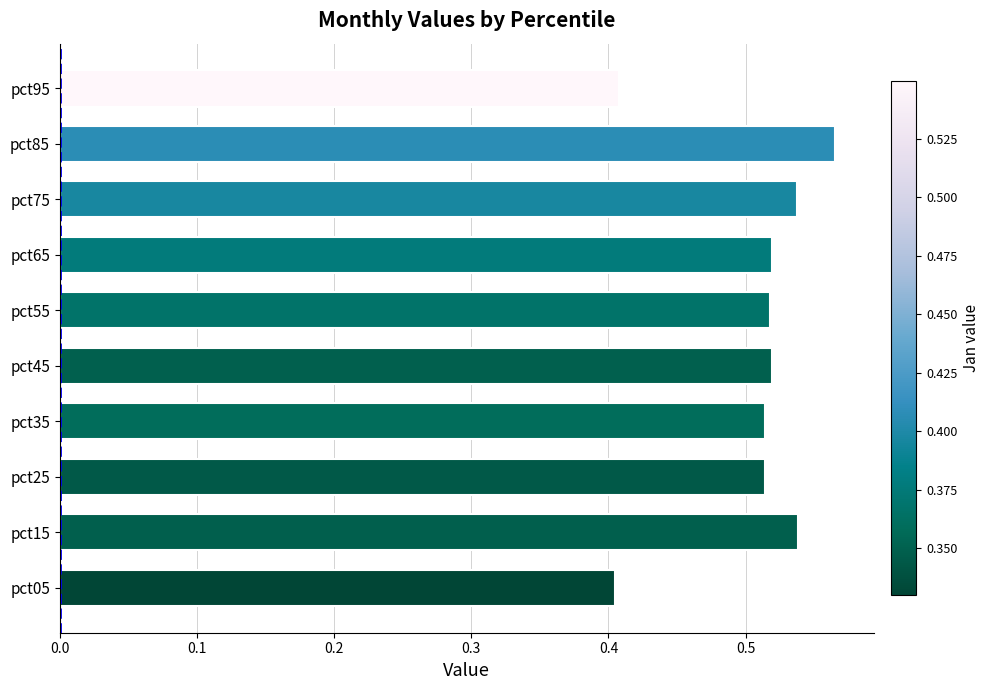

What is the sum of the values at pct95 and pct15?

0.9